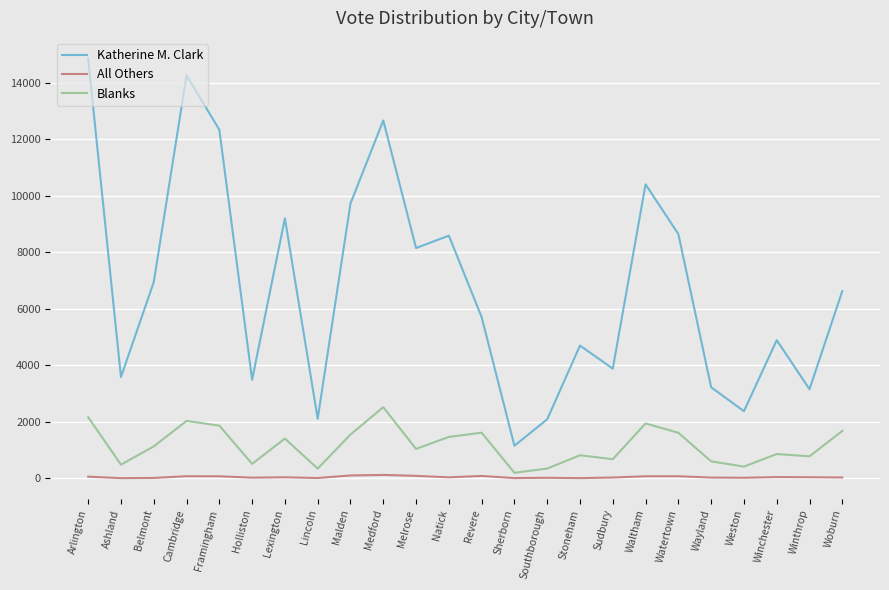

List the series in order of their overall mean, lowest first.

All Others, Blanks, Katherine M. Clark